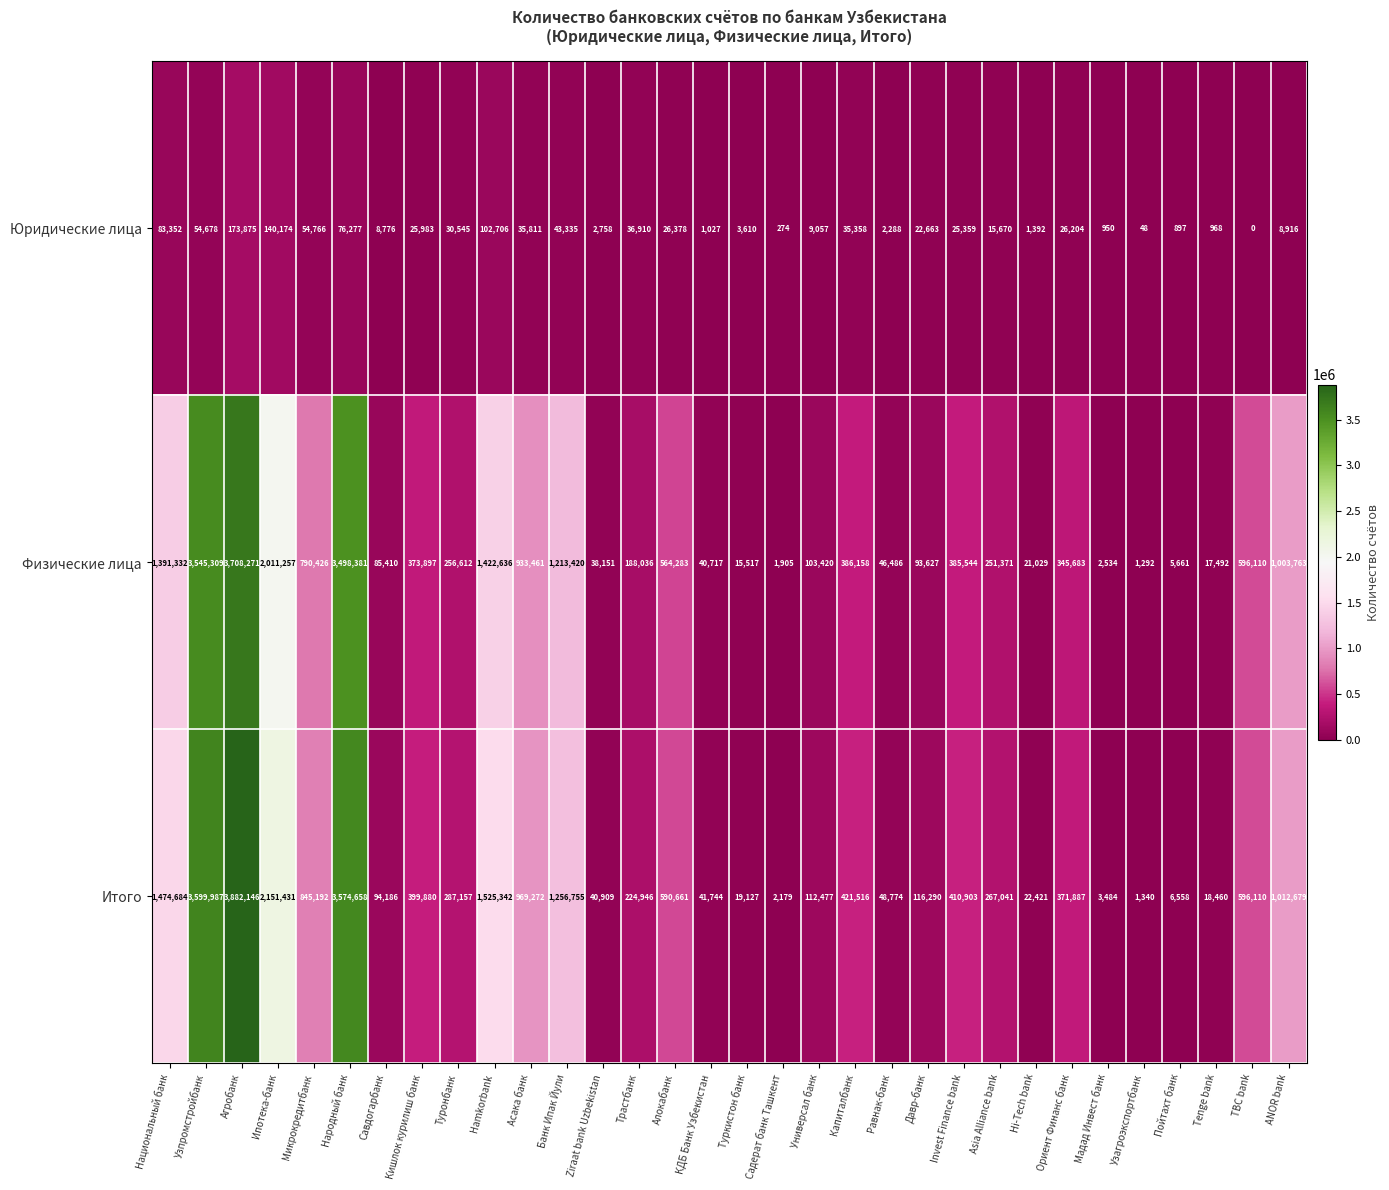

What is the sum of the Итого values at Hamkorbank and Банк Ипак Йули?

2782097